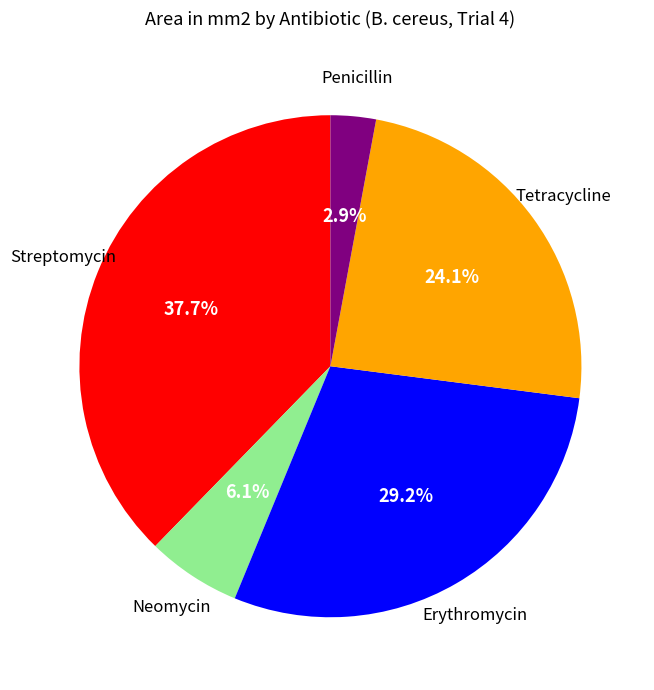

Is there a majority slice in this chart?

No